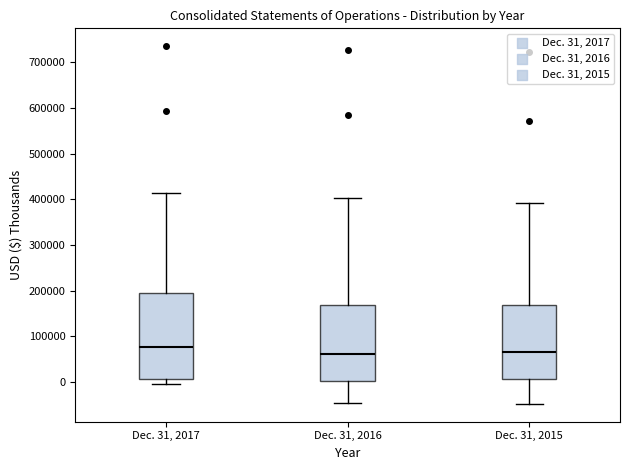

Comparing the boxes themselves (not the whiskers), which one is the tallest?

Dec. 31, 2017